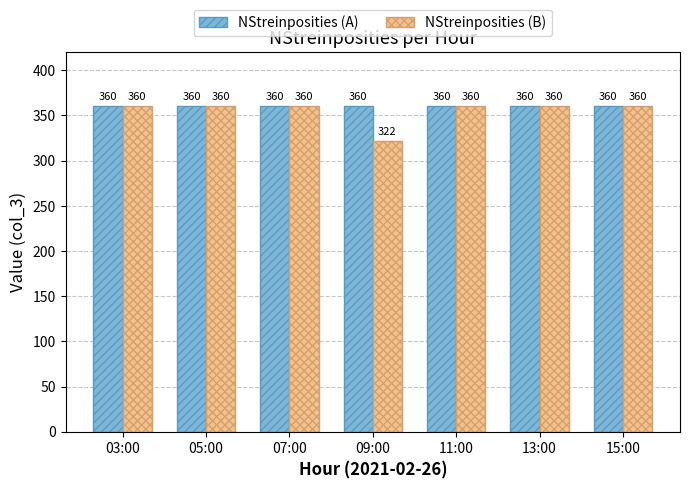

Is it true that NStreinposities (B) equals 549 at 15:00?

False